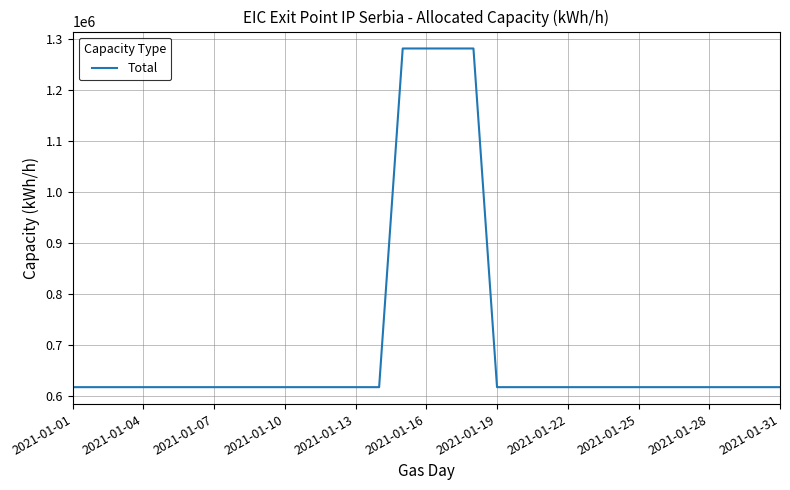

What is the maximum value shown in the chart?

1280640